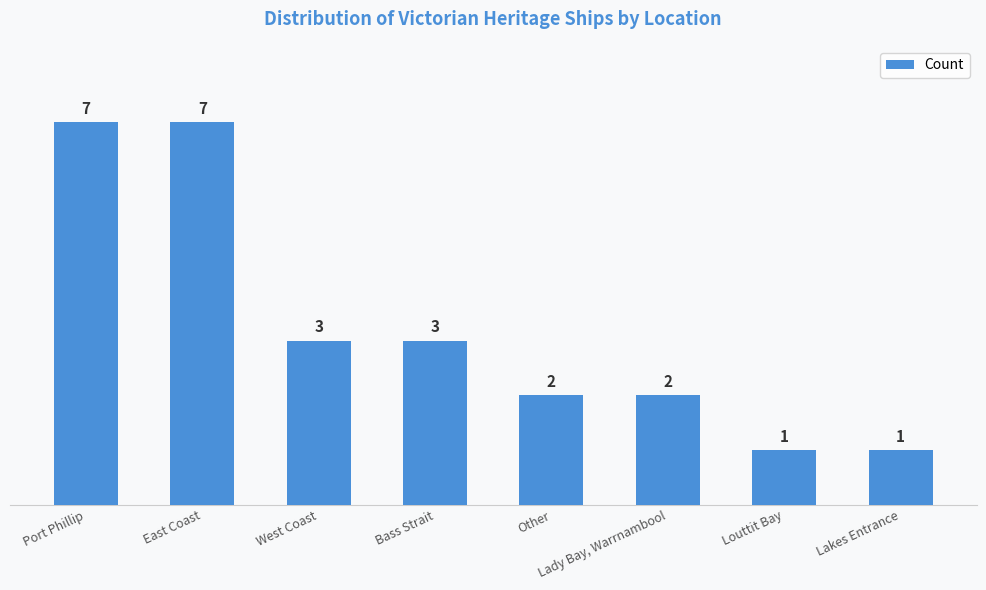

What is the sum of all values?

26